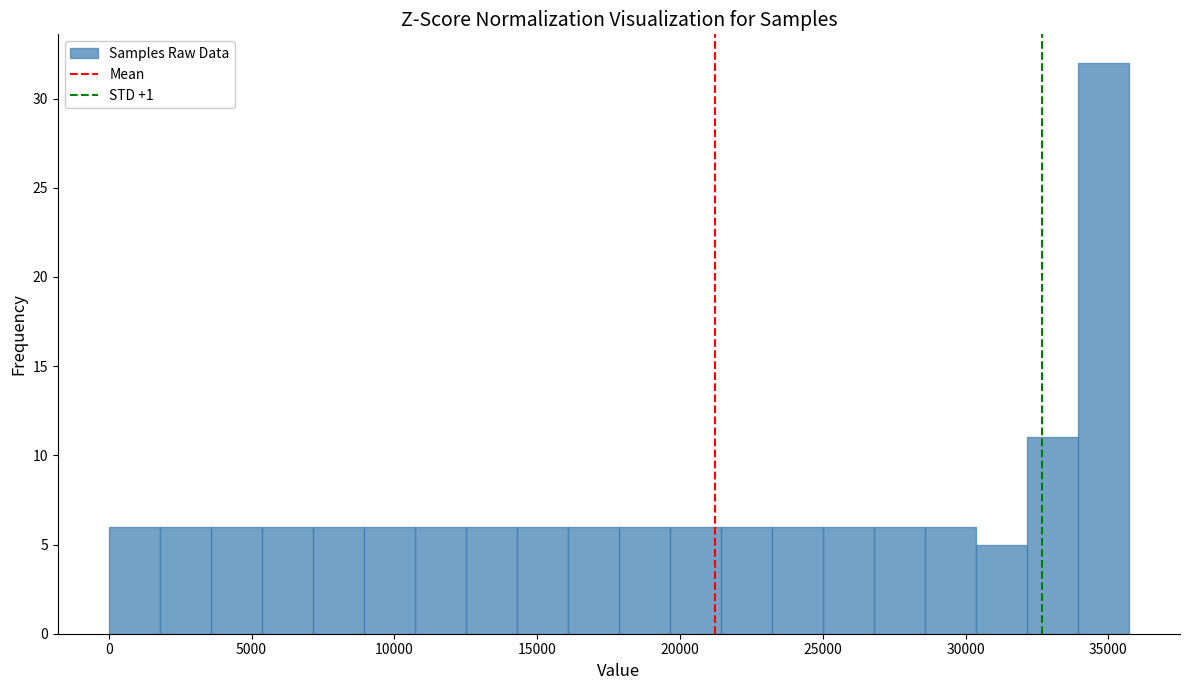

Read against the x-axis, roughly where is the centre of the tallest bar?

35000